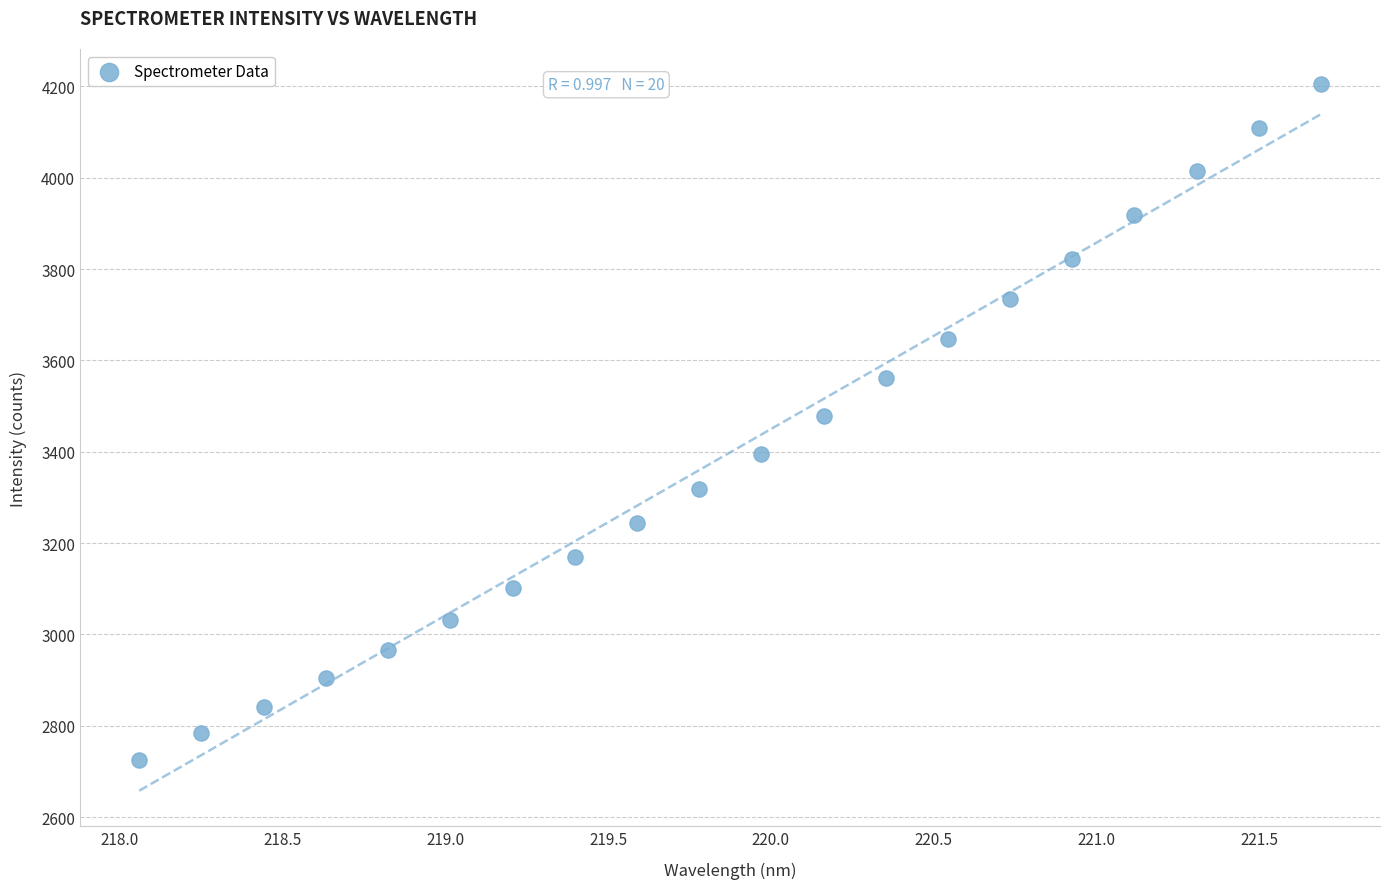

What is the range of X values (max minus min)?

3.6